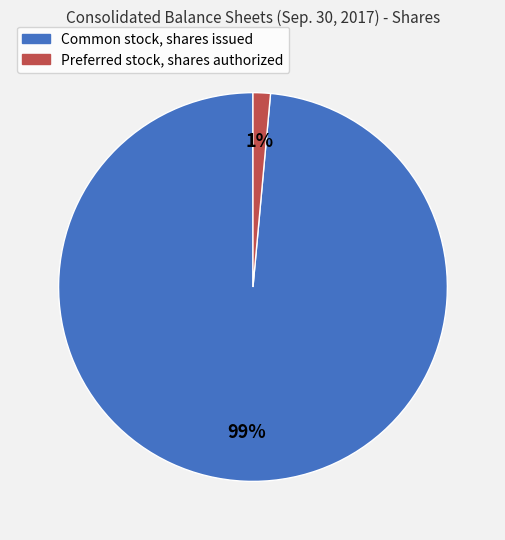

Is the sum of Common stock, shares issued and Preferred stock, shares authorized greater than half?

Yes